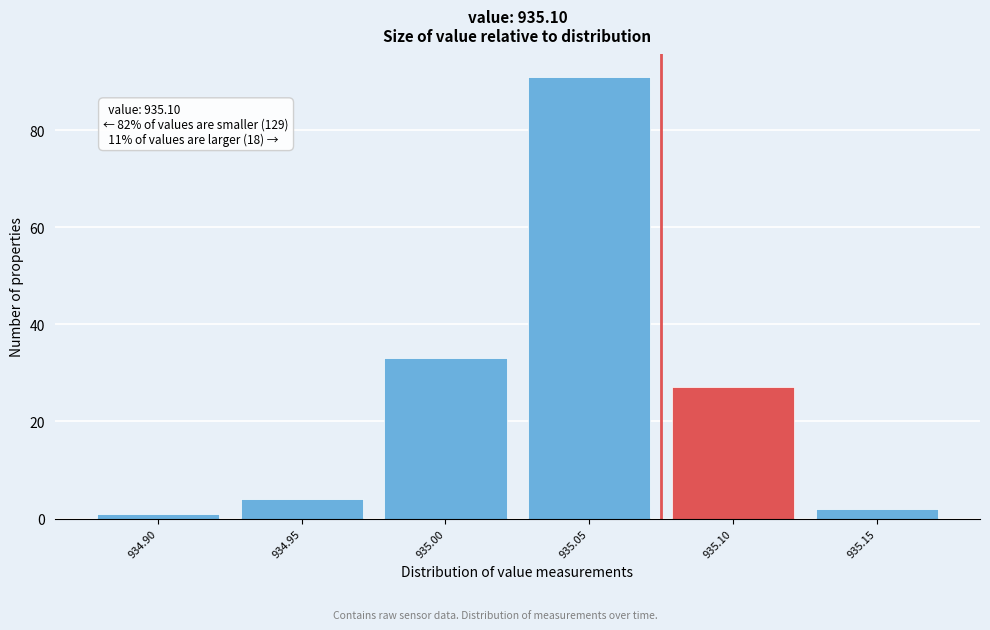

Reading left to right, transcribe all the data shown in this chart.

1	4	33	91	27	2